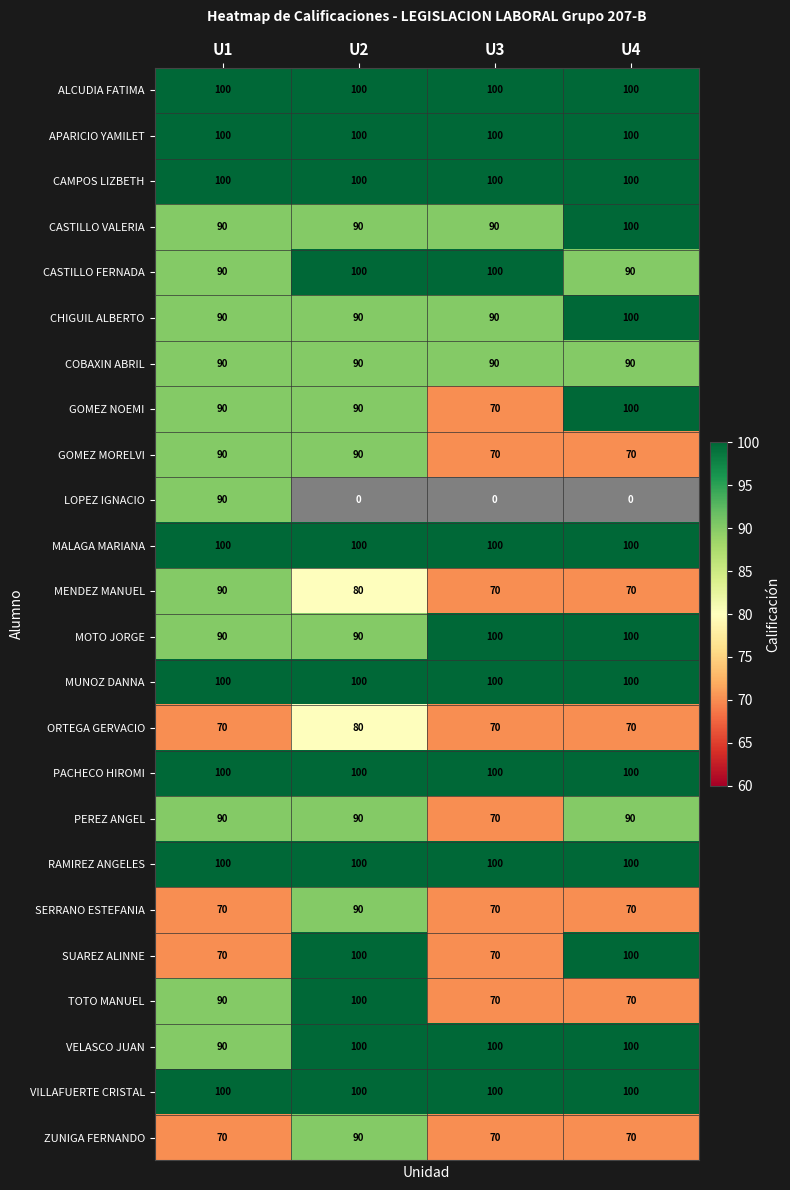

The value of MENDEZ MANUEL at U3 is 37. True or false?

False